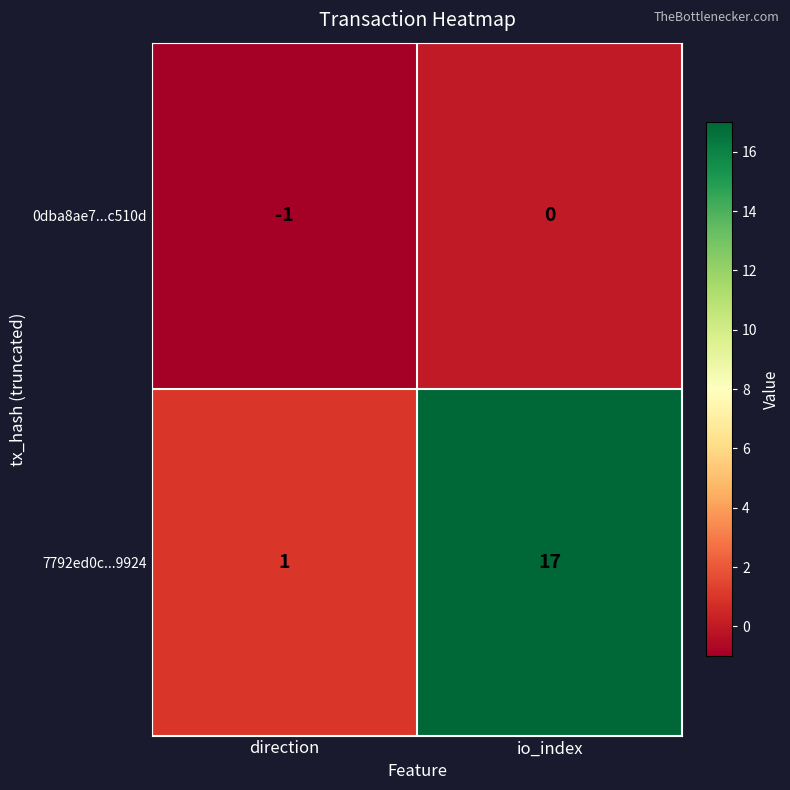

The 7792ed0c...9924 series shows 24 at io_index. True or false?

False